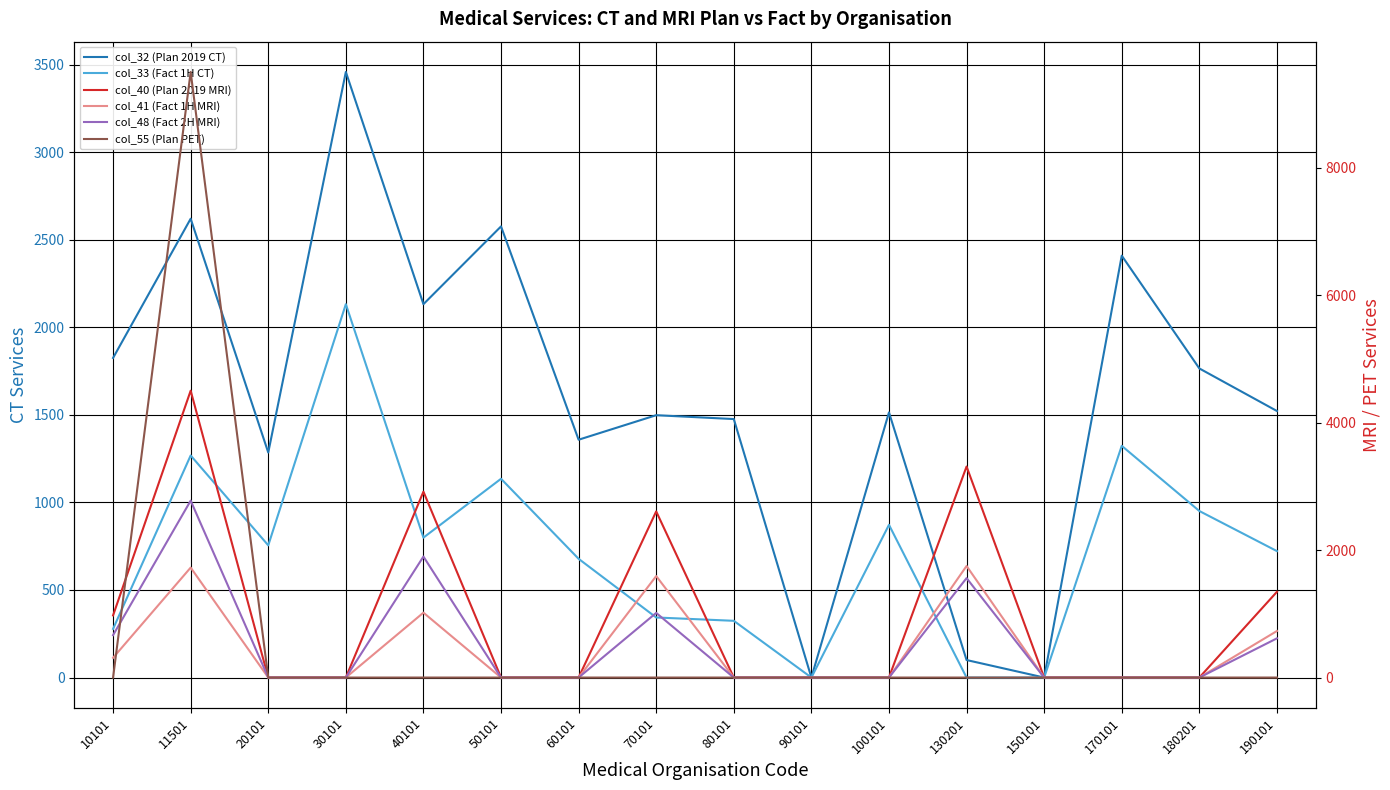

What is the sum of the col_40 (Plan 2019 MRI) values at 130201 and 20101?

3310